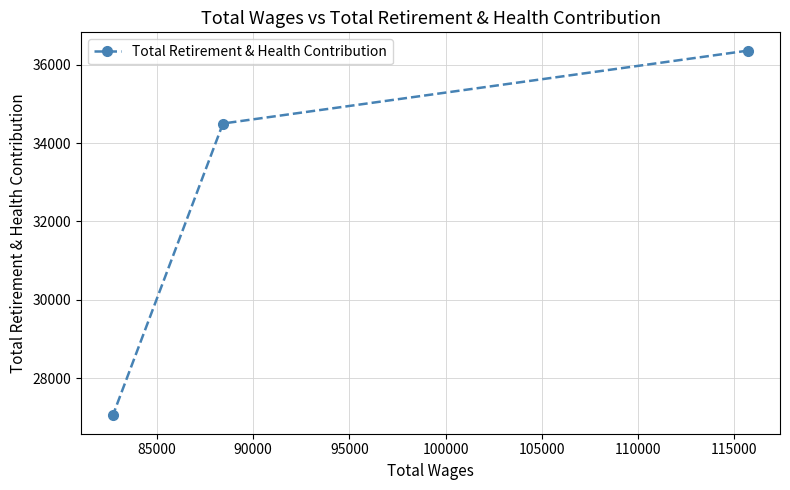

What is the value of the 1st point from the left?

27043